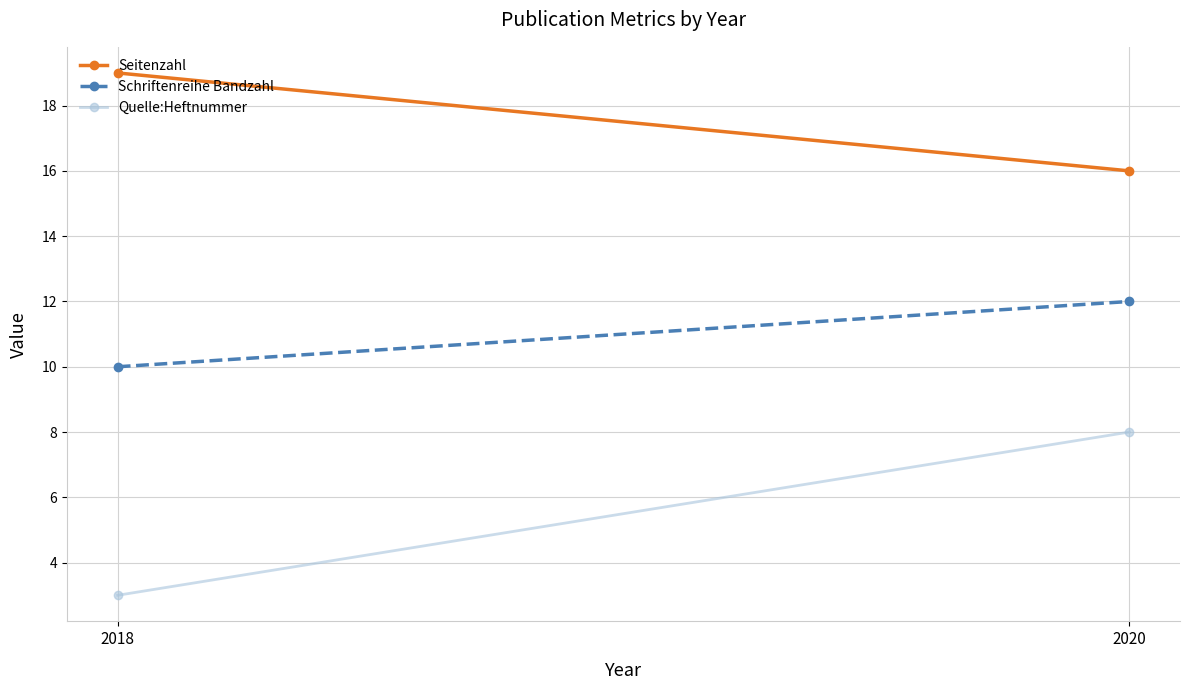

At which category is the sum across all series the highest?

2020